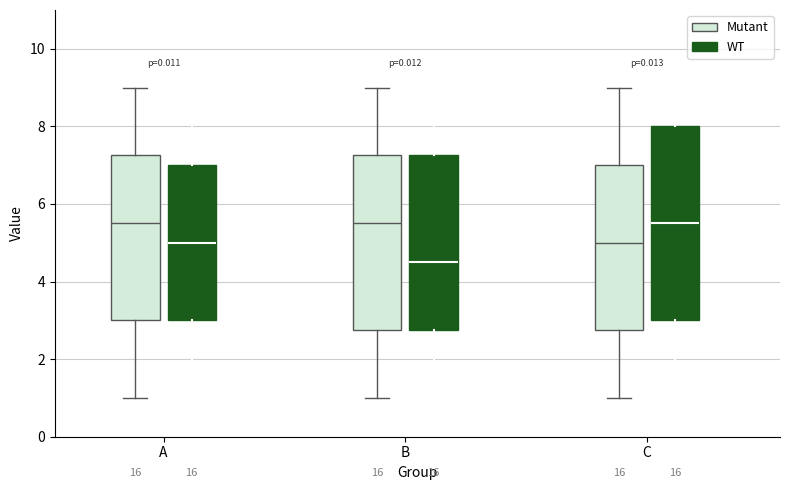

Where does the median line of the box for A (WT) sit on the y-axis? The values are not printed on the chart, so give them approximately, as read against the axis.

5.0